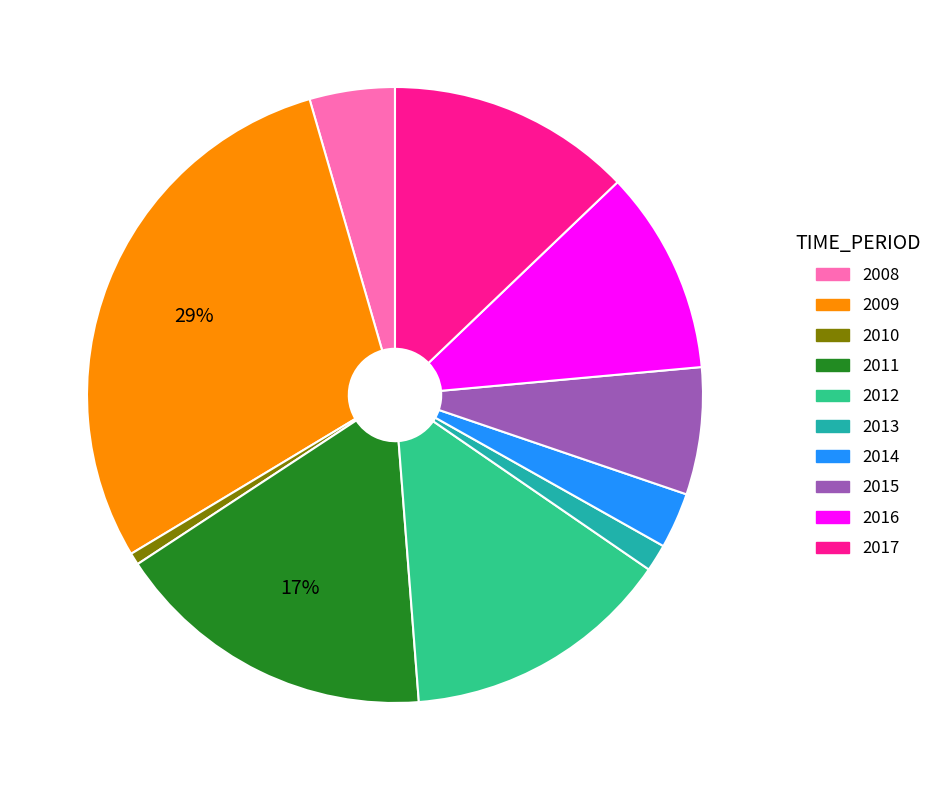

Is the sum of 2017 and 2011 greater than half?

No